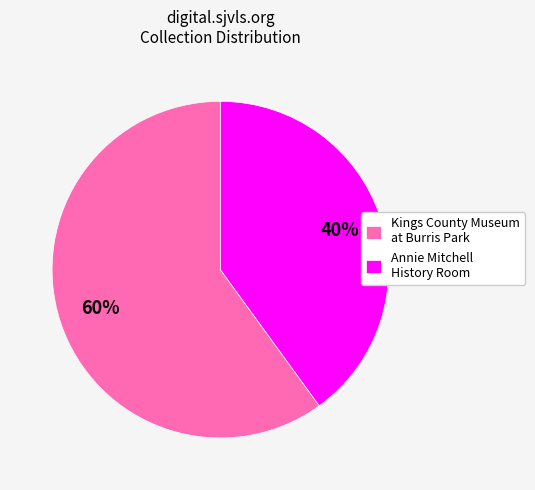

Is Kings County Museum at Burris Park the majority of the pie?

Yes